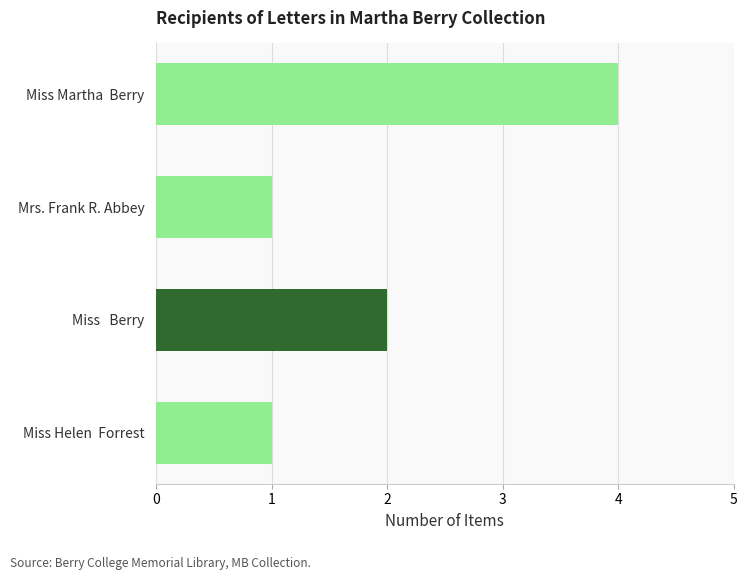

Does the chart contain stacked bars?

No